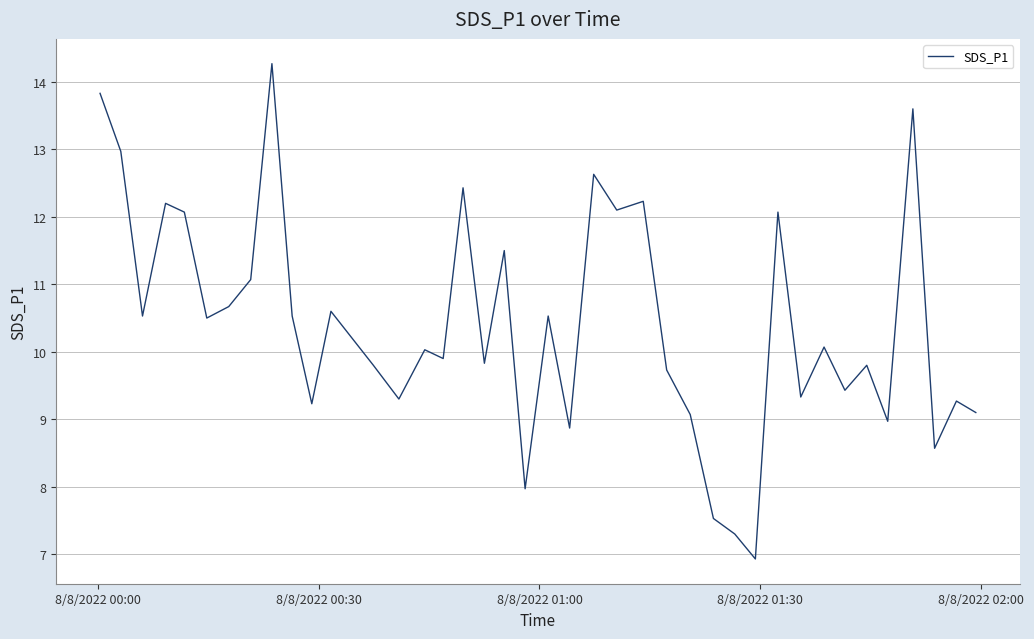

What is the maximum value shown in the chart?

14.3